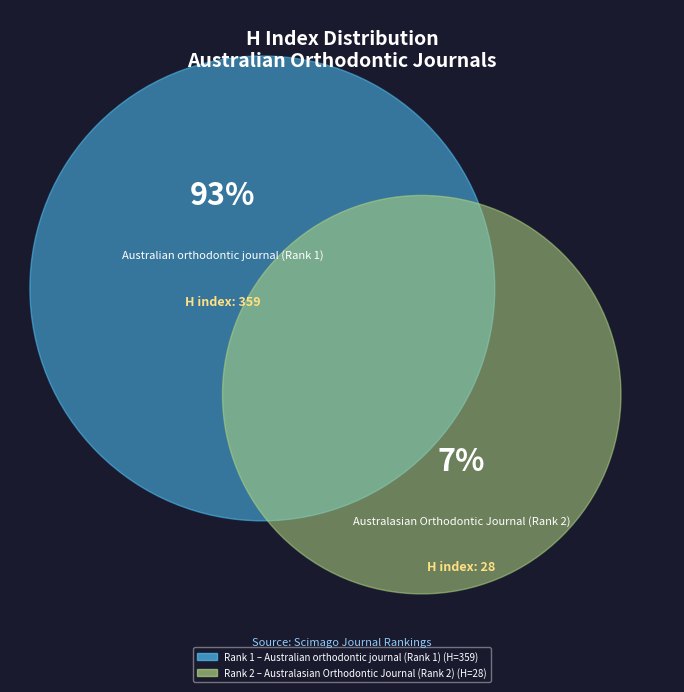

What is the smallest slice in the pie chart?

Australasian Orthodontic Journal (Rank 2)